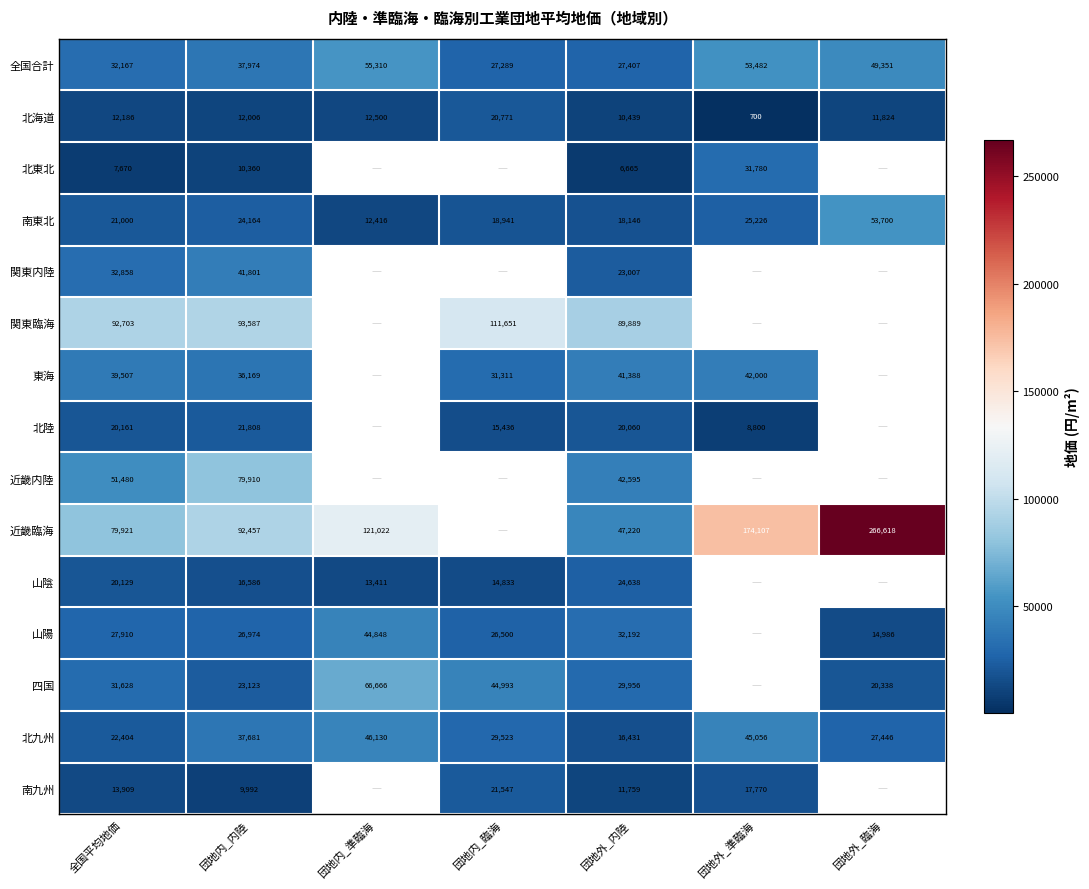

The 北九州 series shows 18437 at 団地内_内陸. True or false?

False